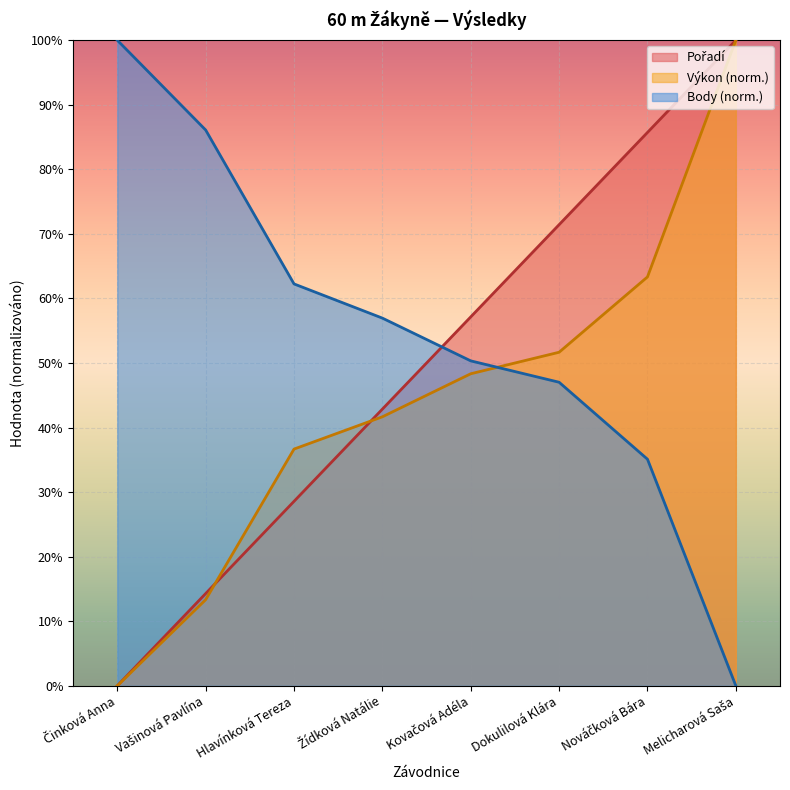

Reading right to left, transcribe all the data shown in this chart.

Pořadí: 100.0	85.7	71.4	57.1	42.9	28.6	14.3	0.0
Výkon: 100.0	63.3	51.7	48.3	41.7	36.7	13.3	0.0
Body: 0.0	35.1	47.0	50.3	57.0	62.3	86.1	100.0